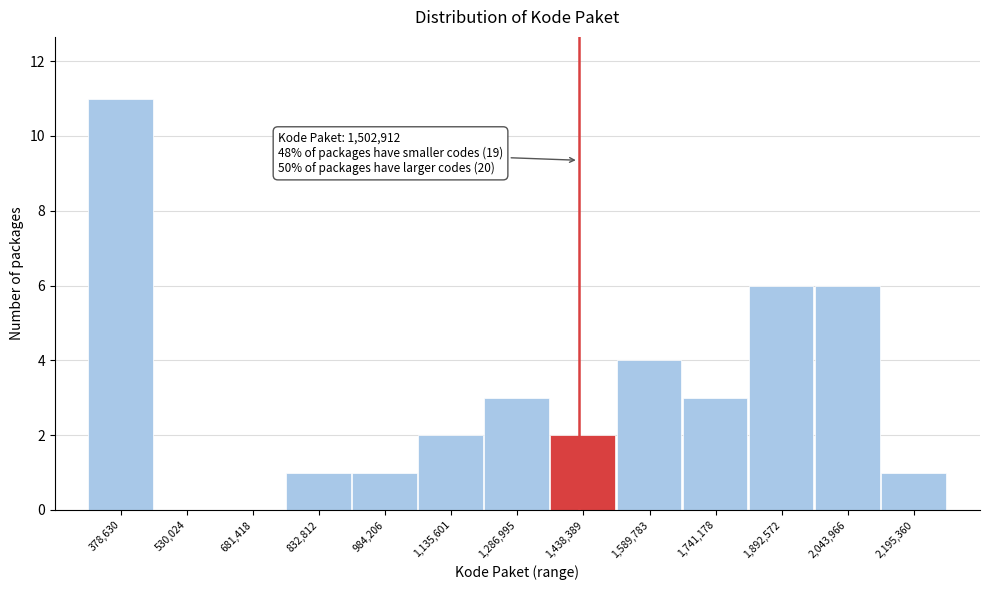

Reading left to right, extract all data points from this chart.

378,630=11	530,024=0	681,418=0	832,812=1	984,206=1	1,135,601=2	1,286,995=3	1,438,389=2	1,589,783=4	1,741,178=3	1,892,572=6	2,043,966=6	2,195,360=1